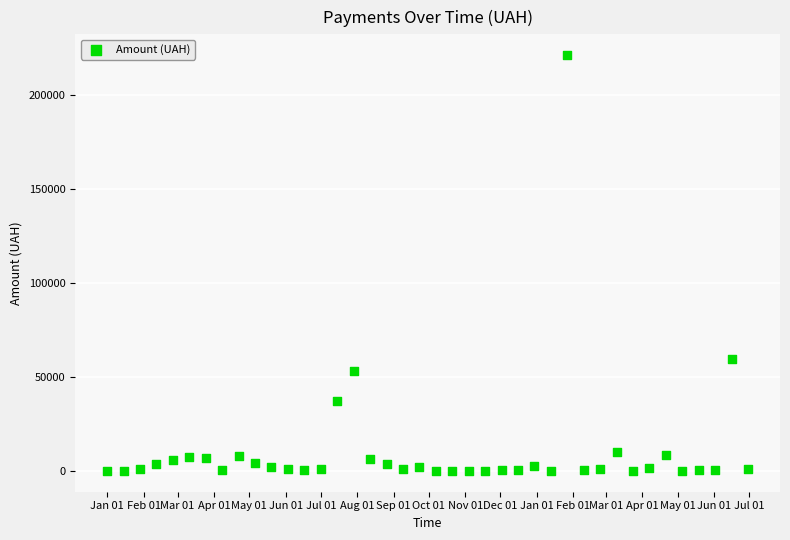

What is the range of Y values (max minus min)?

221127.3